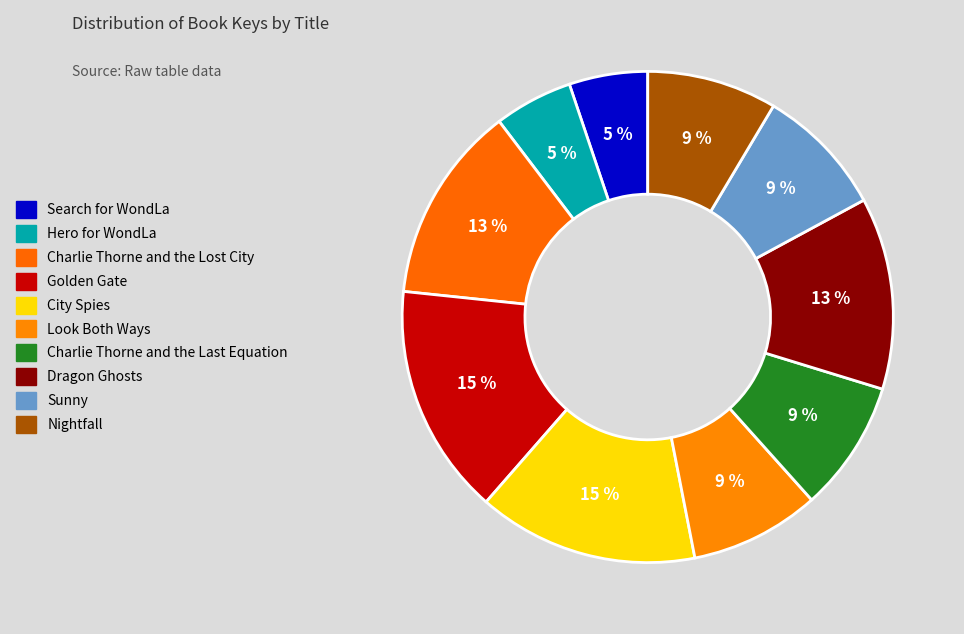

How many slices are in this pie chart?

10